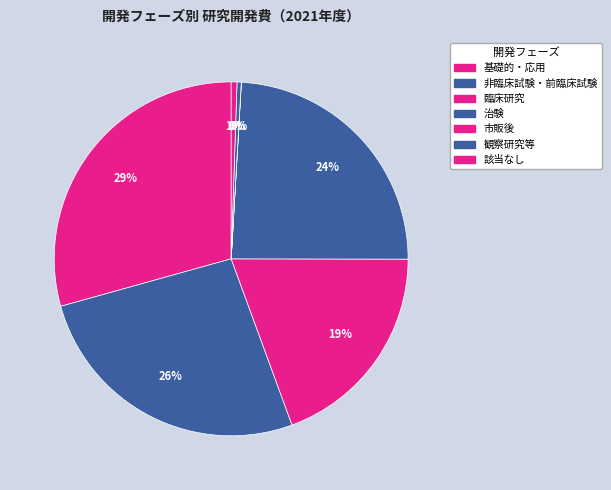

Rank the categories by value from lowest to highest.

市販後, 観察研究等, 該当なし, 臨床研究, 治験, 非臨床試験・前臨床試験, 基礎的・応用